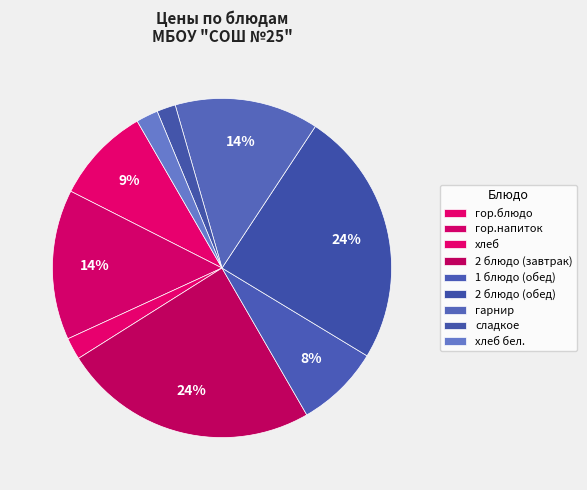

Is it true that гарнир is 29% of the pie?

False